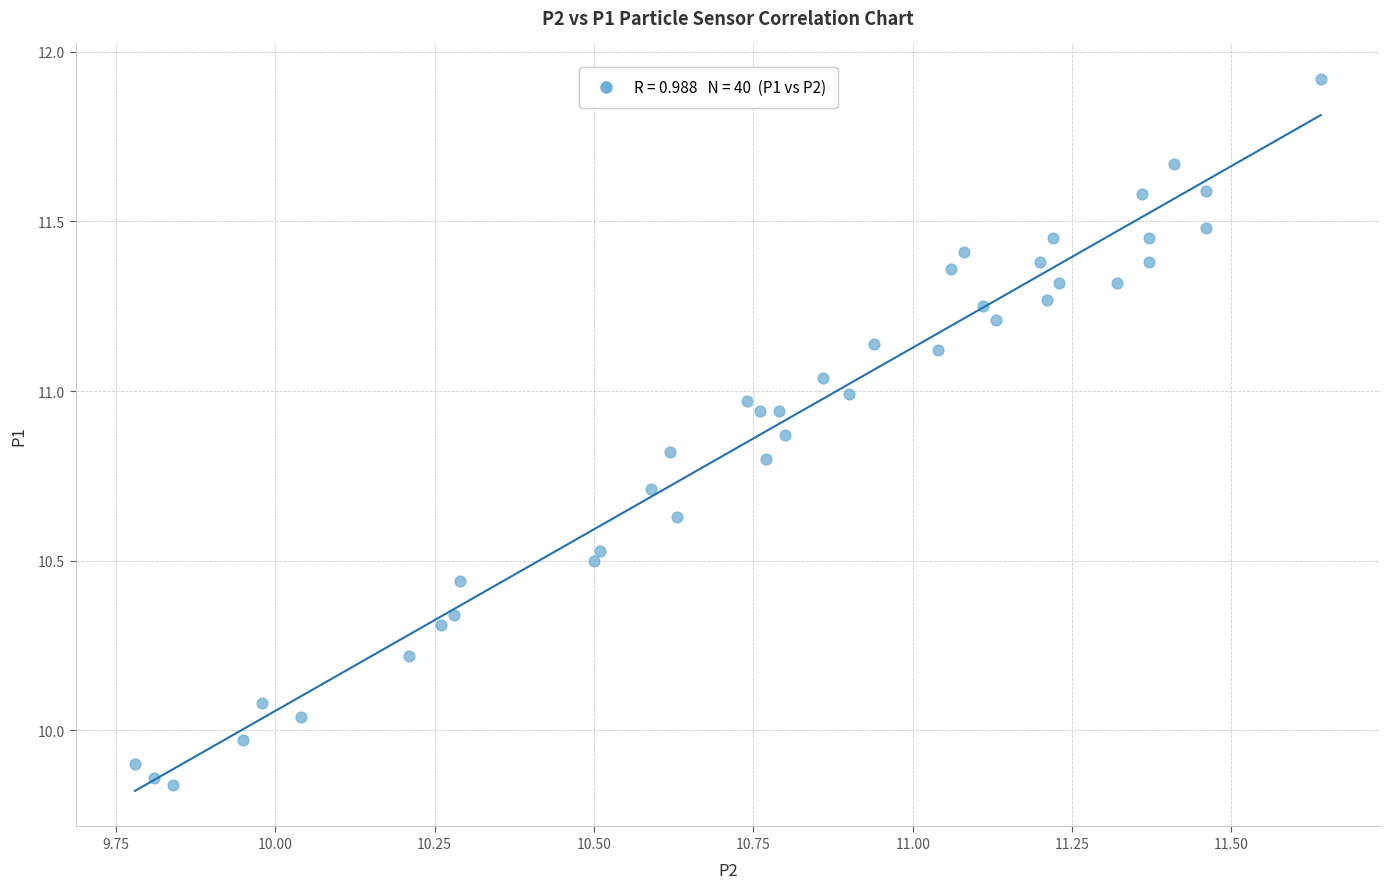

What is the range of X values (max minus min)?

1.9